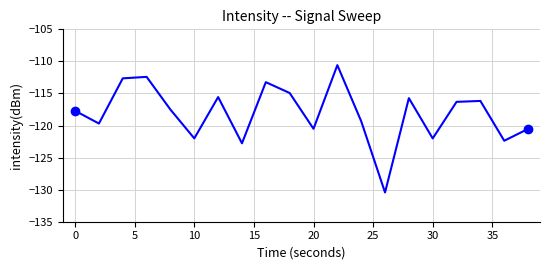

How many values exceed -117?

9